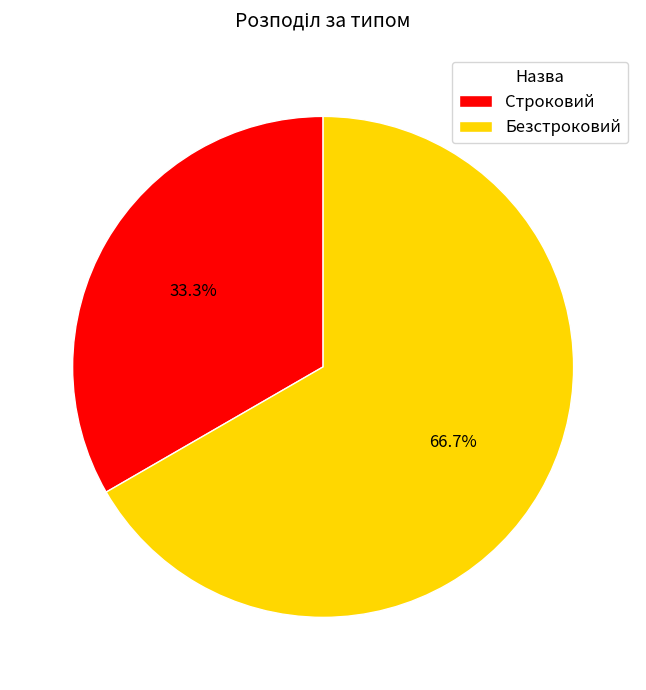

What percentage is the Строковий slice, to the nearest percent?

33%